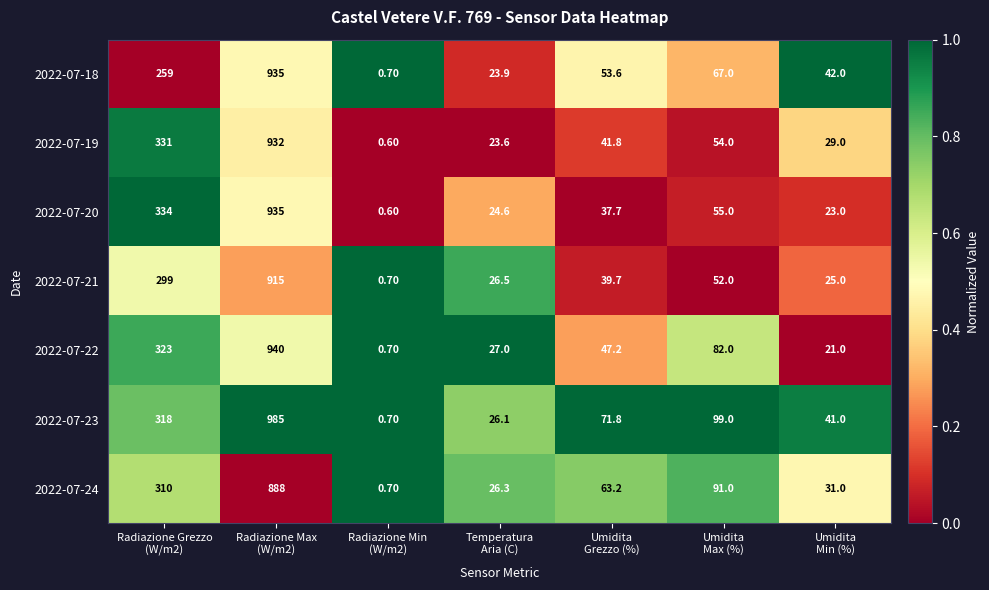

Rank the series at Temperatura
Aria (C) from highest to lowest value.

2022-07-22, 2022-07-21, 2022-07-24, 2022-07-23, 2022-07-20, 2022-07-18, 2022-07-19